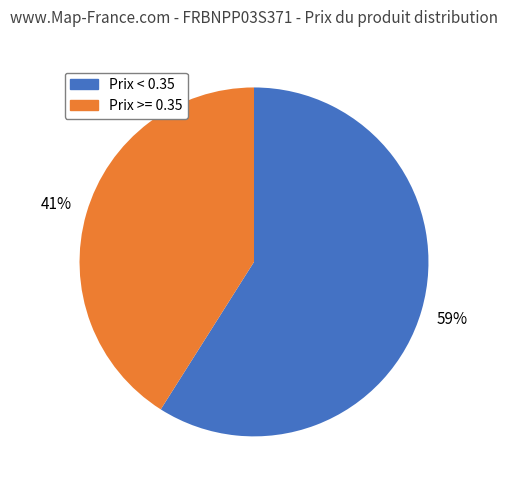

Is there any slice that represents more than half of the pie?

Yes